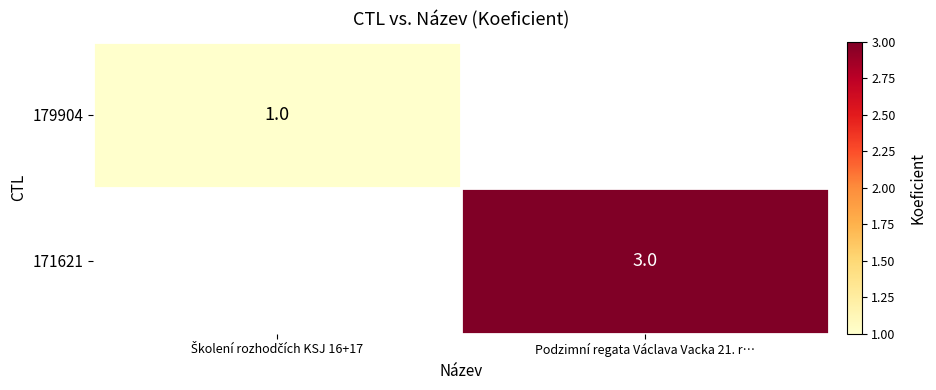

At which category does the chart reach its peak across all series?

Podzimní regata Václava Vacka 21. r…